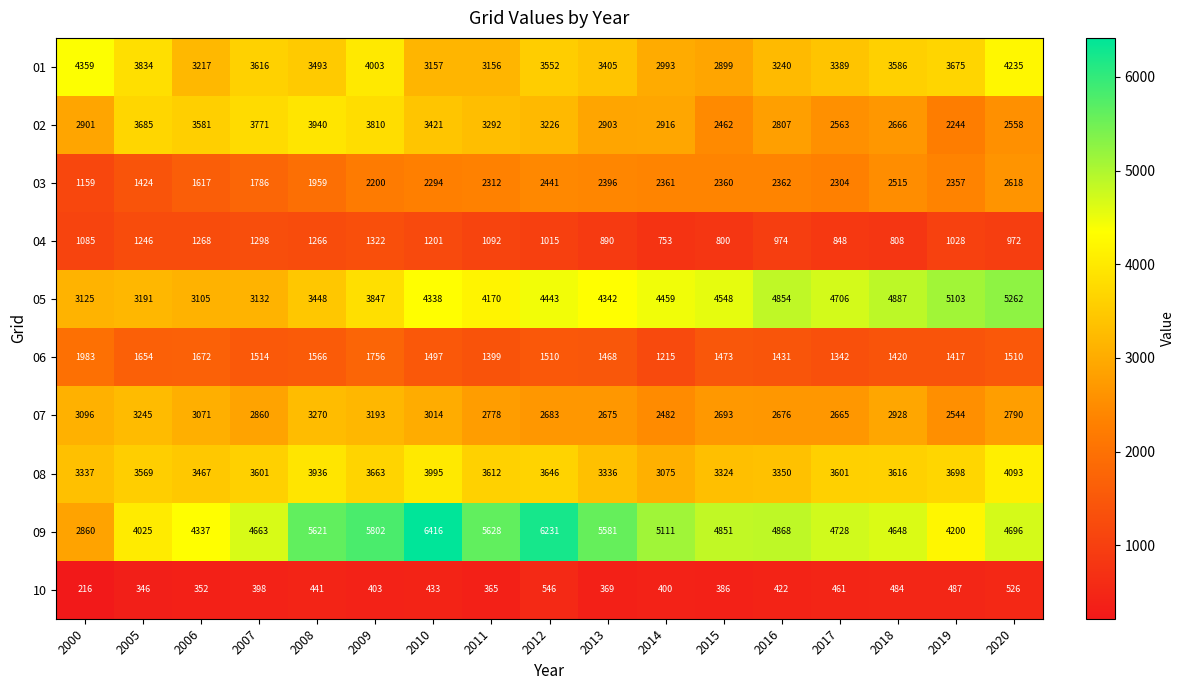

How many categories are shown in the chart?

17